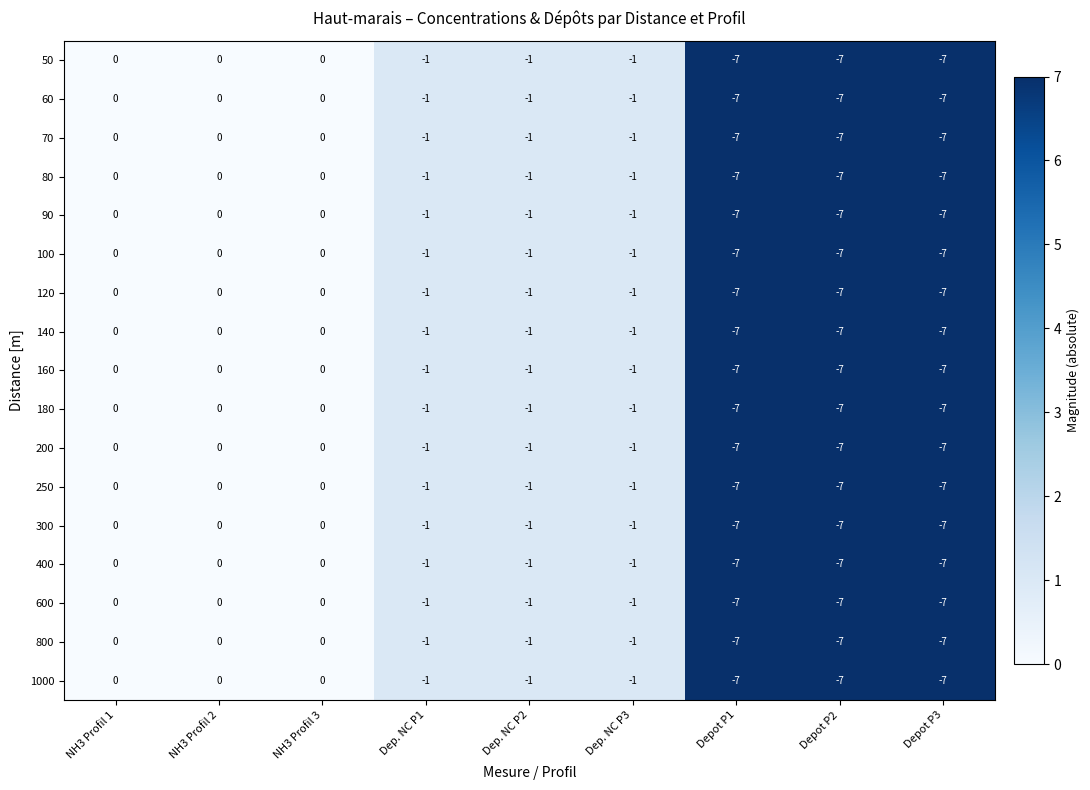

True or false: 200 has a value of -1 at Dep. NC P1.

True